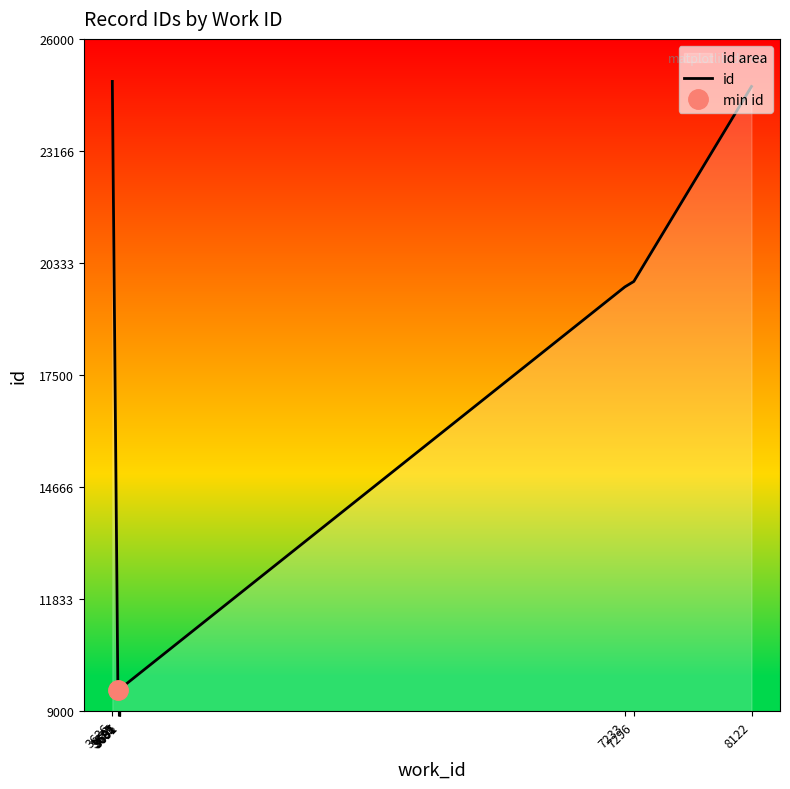

The chart shows a value of 2208 at 3687. True or false?

False